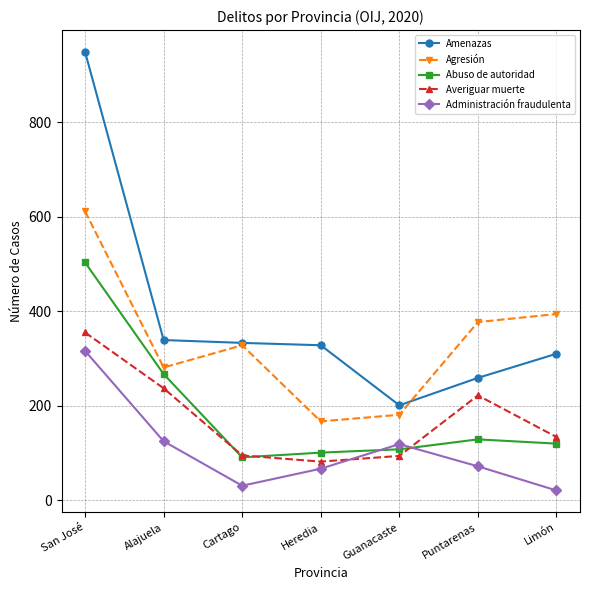

Is it true that Averiguar muerte equals 56 at Limón?

False